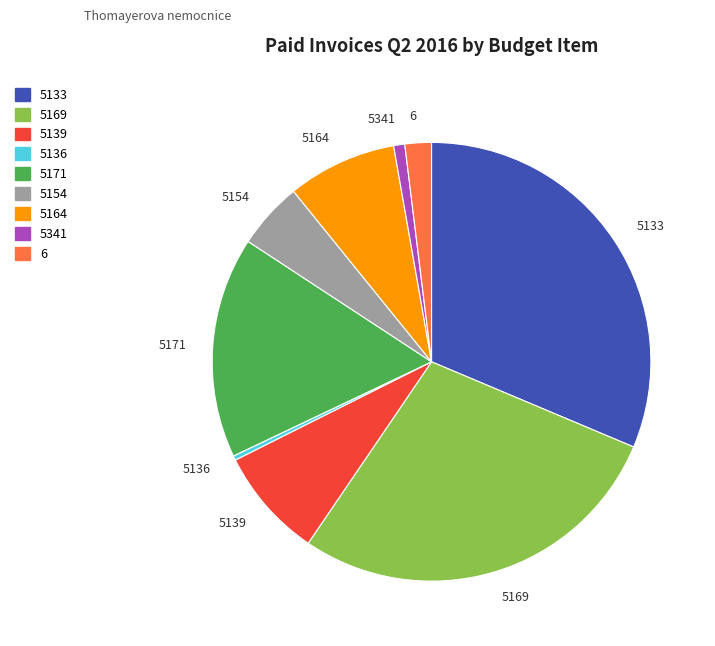

Which slice is the largest?

5133